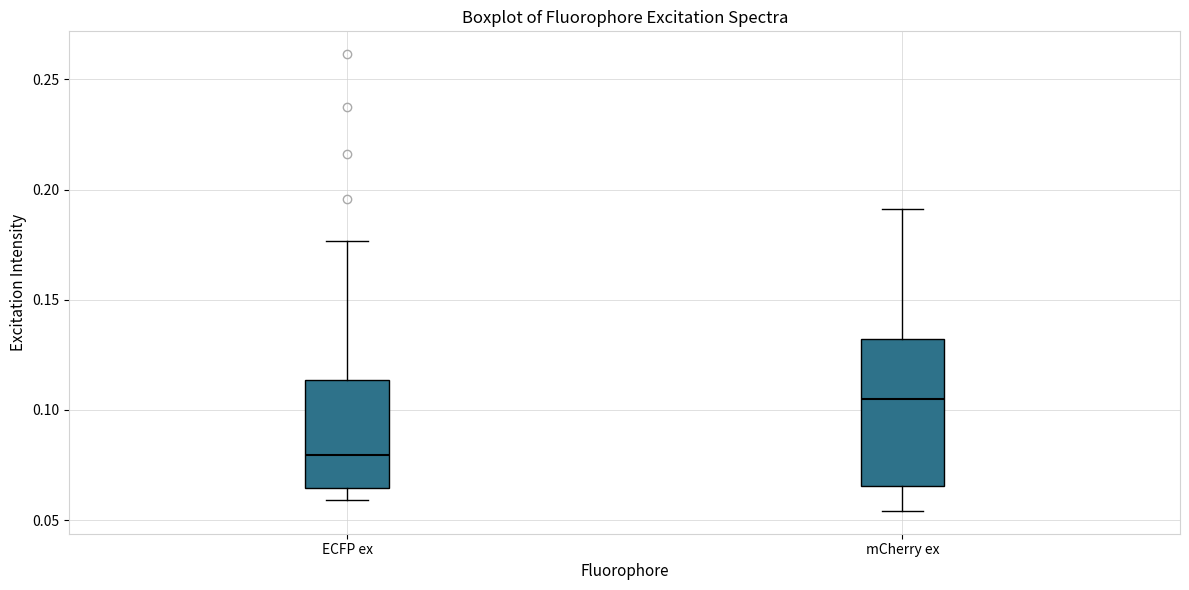

Where does the upper whisker of the box for mCherry ex end on the y-axis? The values are not printed on the chart, so give them approximately, as read against the axis.

0.190